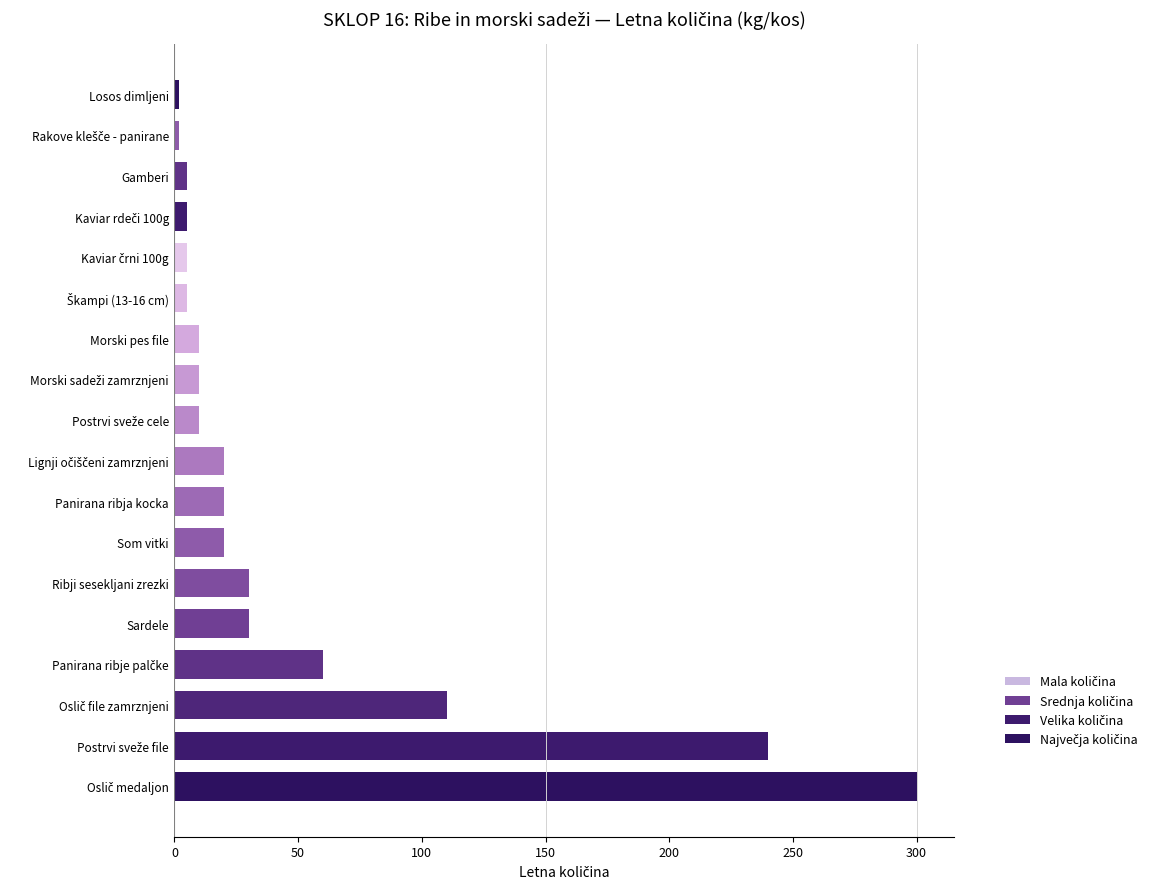

Reading bottom to top, transcribe all the data shown in this chart.

300	240	110	60	30	30	20	20	20	10	10	10	5	5	5	5	2	2